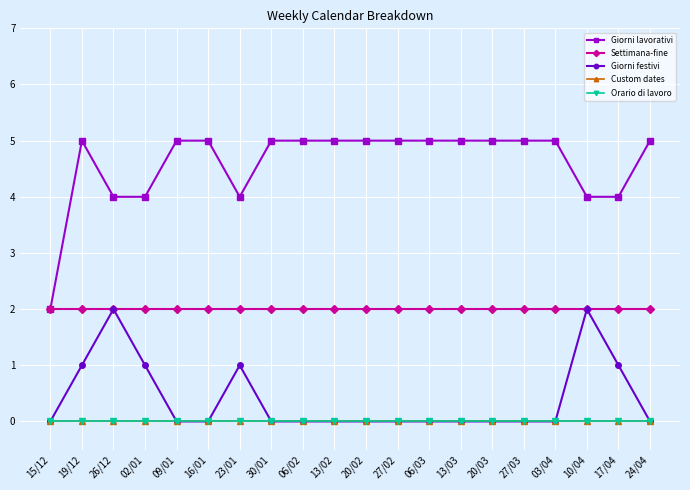

What is the total value across all series at 15/12?

4